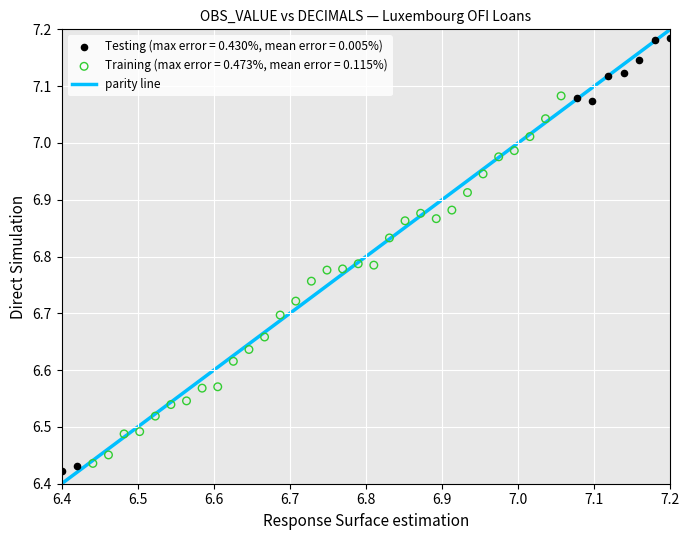

Which series contains the highest Y value?

Testing (max error = 0.430%, mean error = 0.005%)